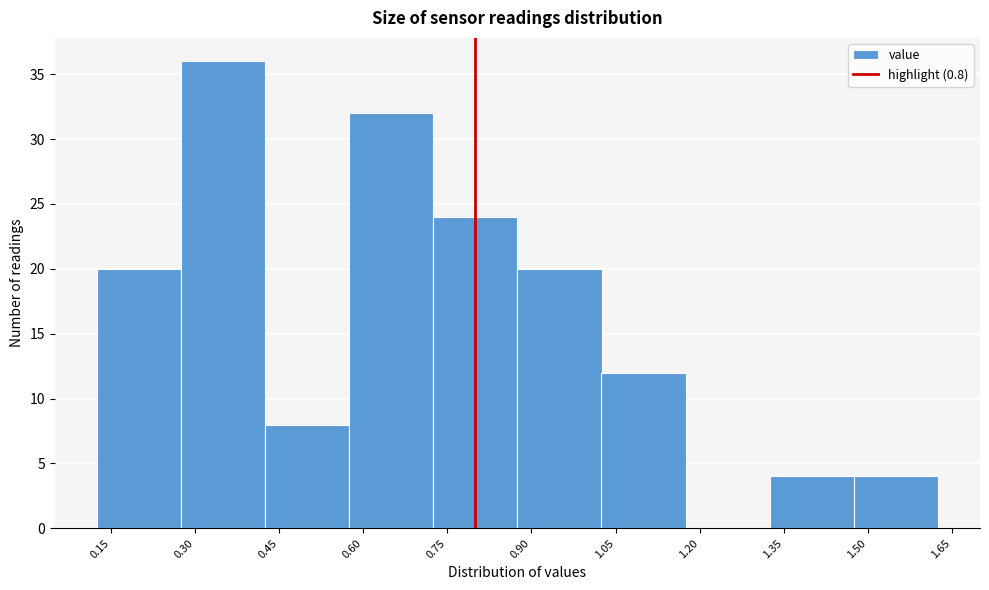

Reading left to right, transcribe this chart: for each bar, give the range it covers on the x-axis and its height. Neither the bar edges nor the heights are printed on the chart, so give them approximately, as read against the axes.

0.125 to 0.275: 20
0.275 to 0.425: 36
0.425 to 0.575: 8
0.575 to 0.725: 32
0.725 to 0.875: 24
0.875 to 1.025: 20
1.025 to 1.175: 12
1.175 to 1.325: 0
1.325 to 1.475: 4
1.475 to 1.625: 4